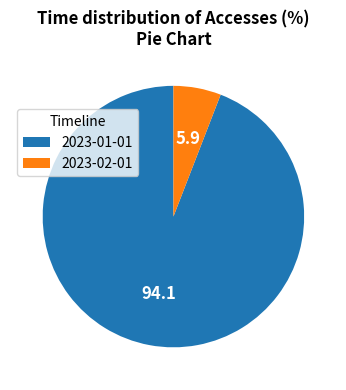

What is the smallest slice in the pie chart?

2023-02-01